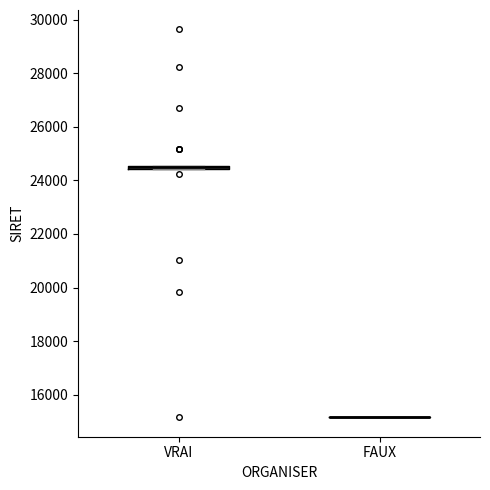

Where is the lower edge of the box for VRAI on the y-axis? The values are not printed on the chart, so give them approximately, as read against the axis.

24400